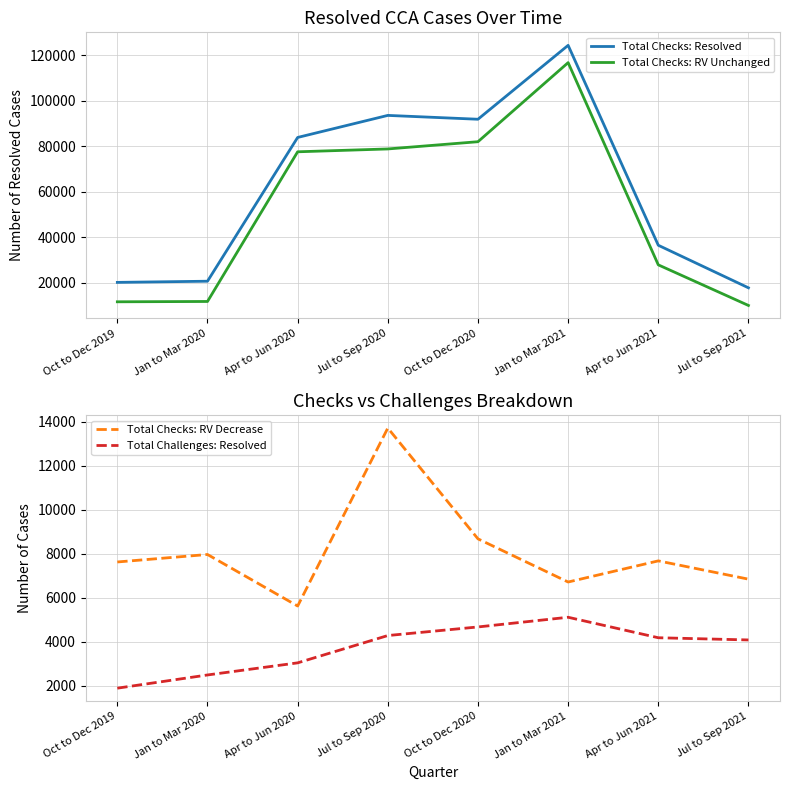

What is the label of the 1st point from the right?

Jul to Sep 2021